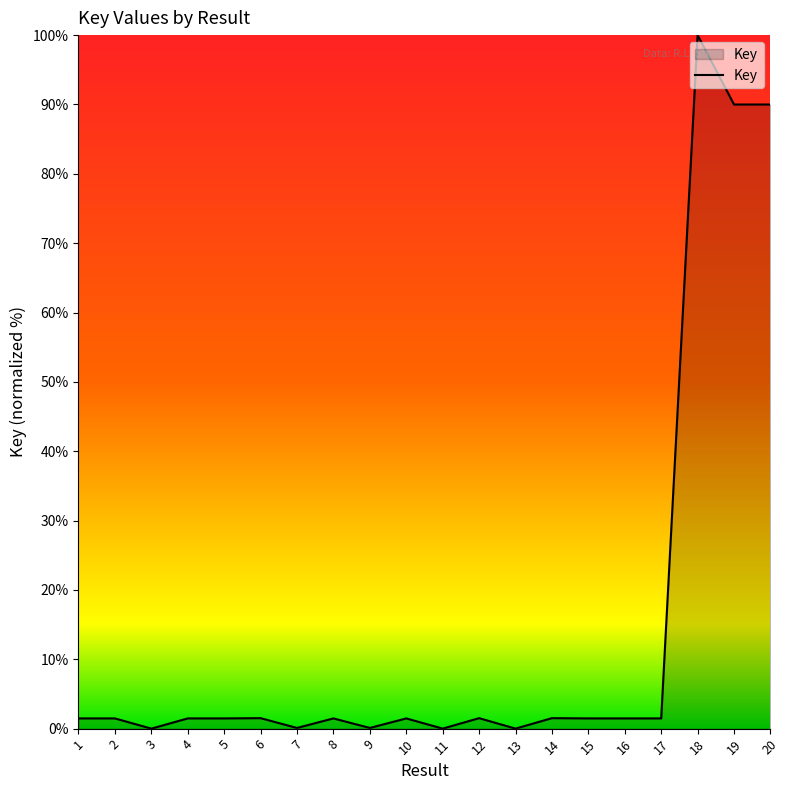

How many values exceed 1?

15